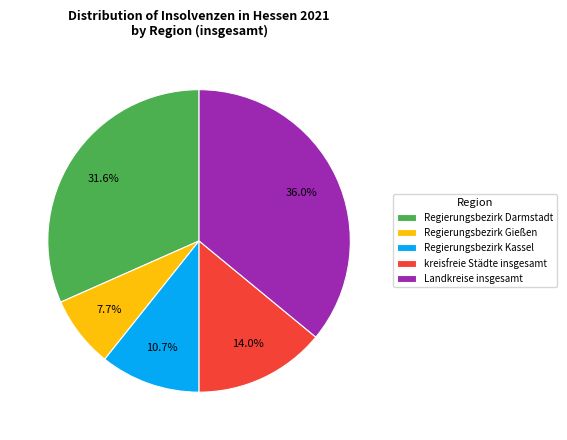

What is the largest slice in the pie chart?

Landkreise insgesamt